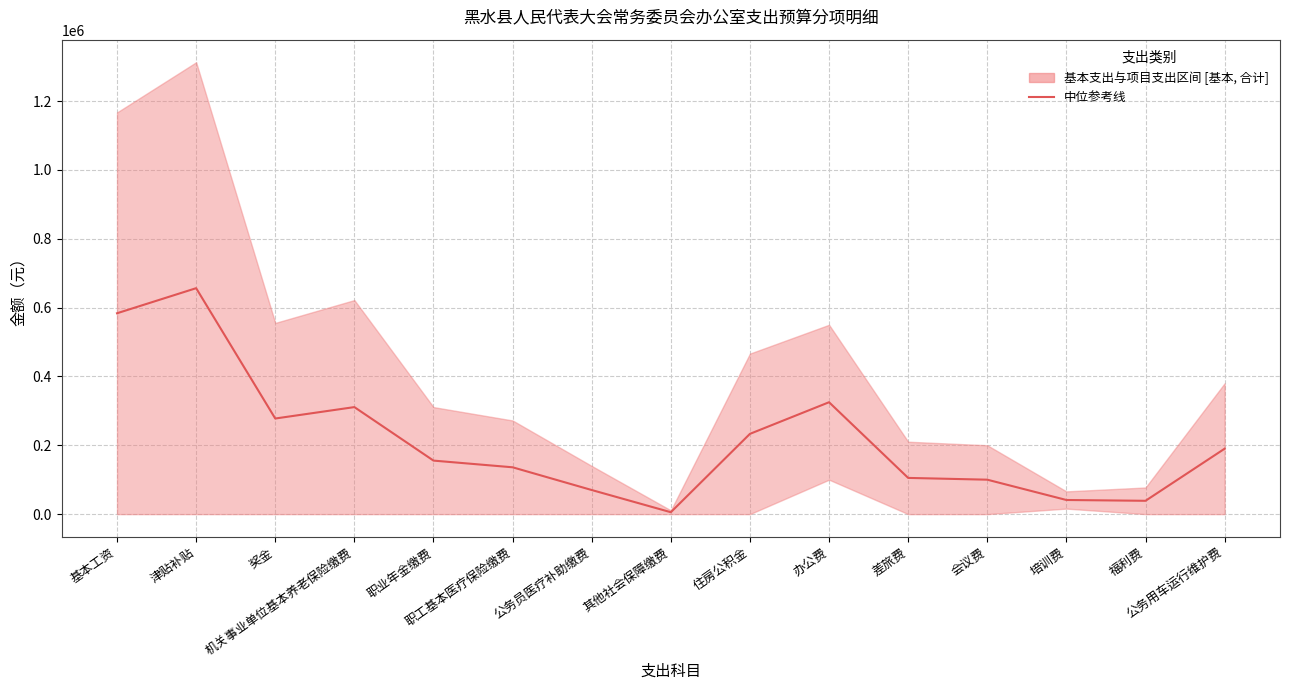

What position from the right is 基本工资?

15